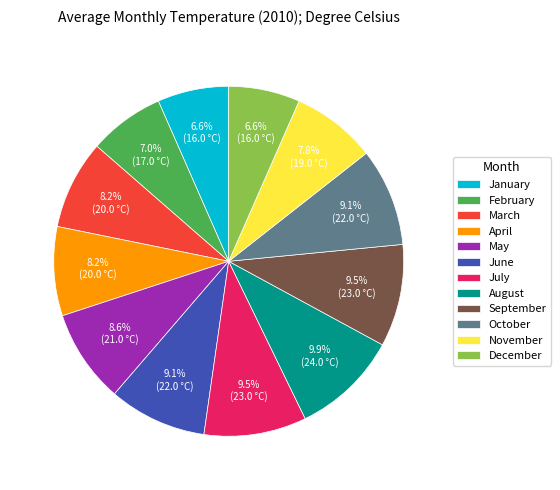

Is the sum of January and July greater than half?

No